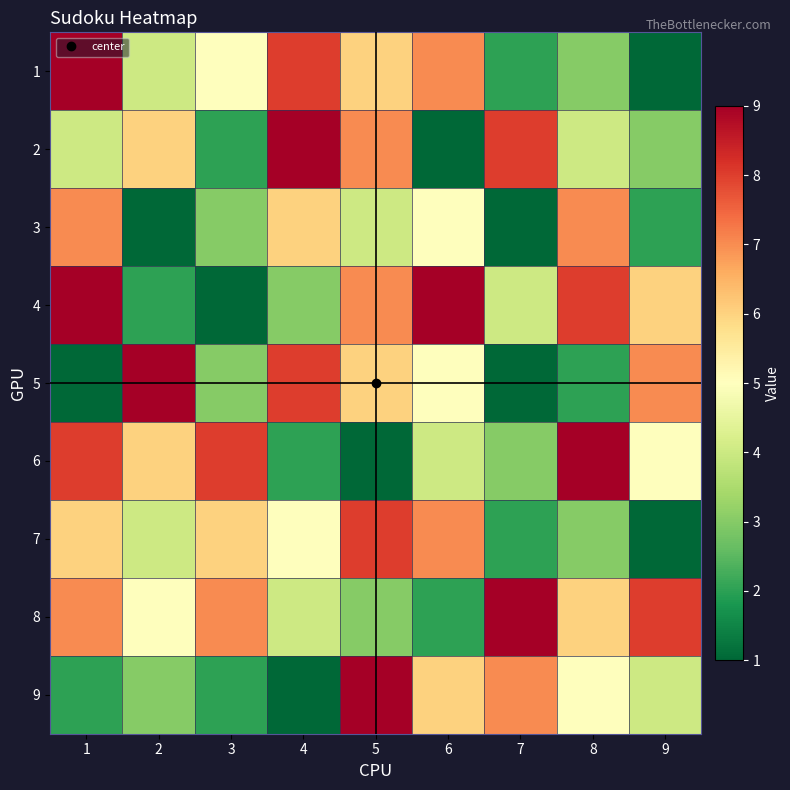

How many categories are shown in the chart?

9